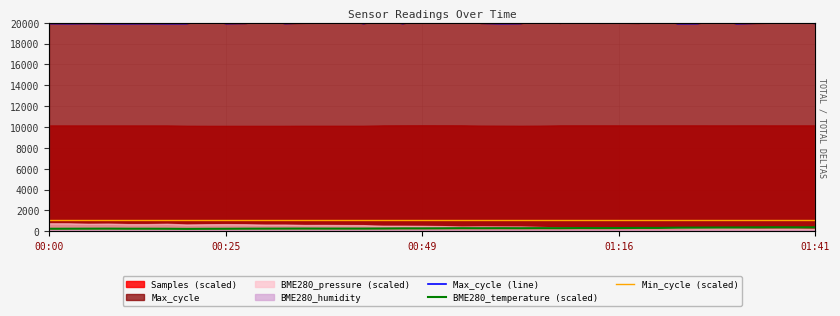

Does the chart display data point markers on the line(s)?

No